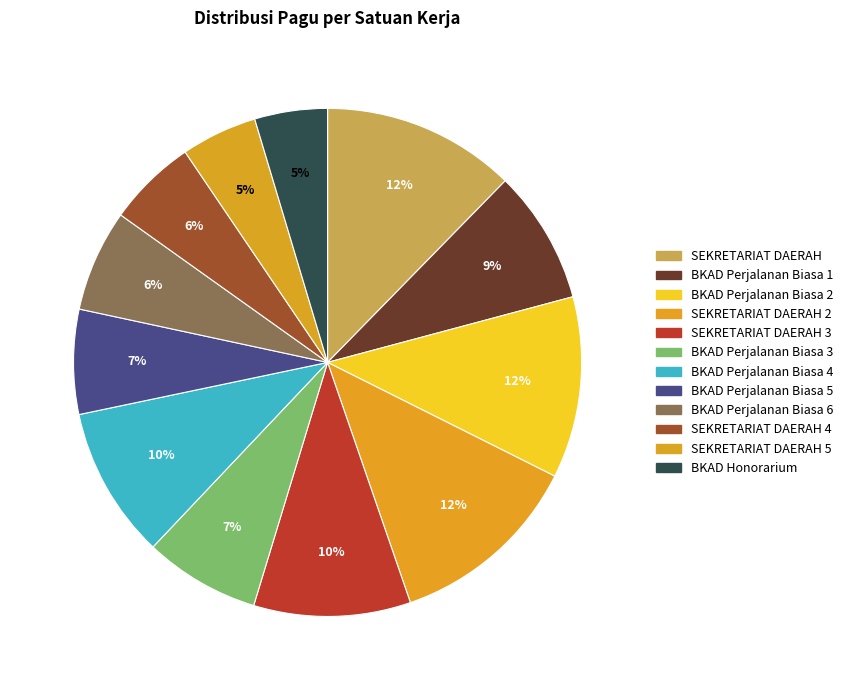

Count the number of slices in the pie.

12